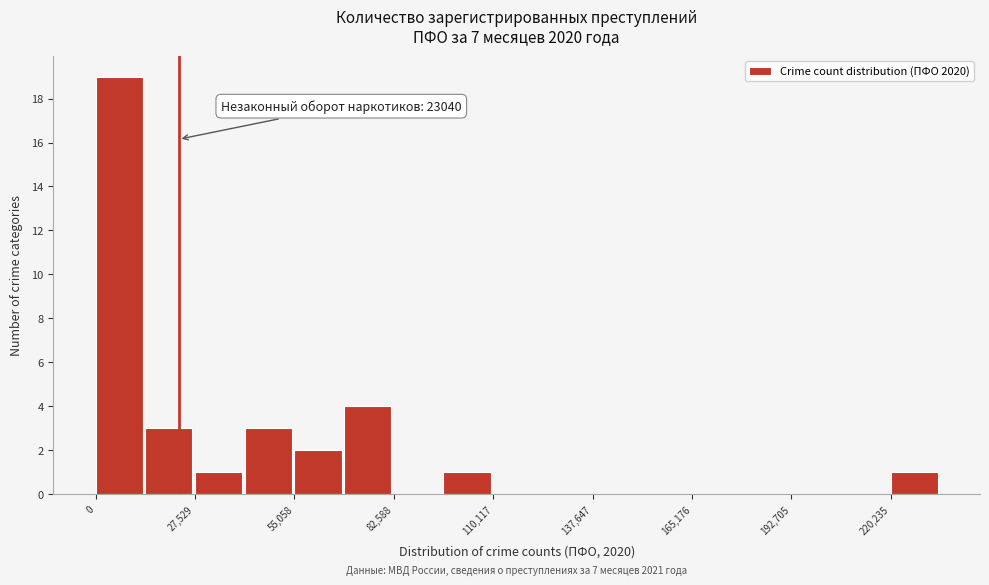

Around what value on the x-axis is the tallest bar? Give the approximate position of its centre, as read against the axis.

5000